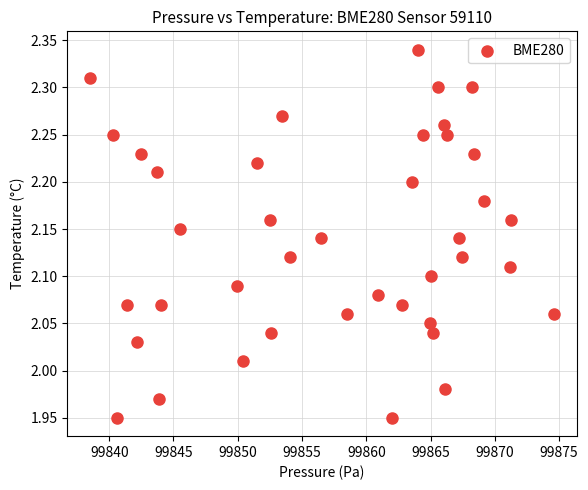

What is the range of Y values (max minus min)?

0.4